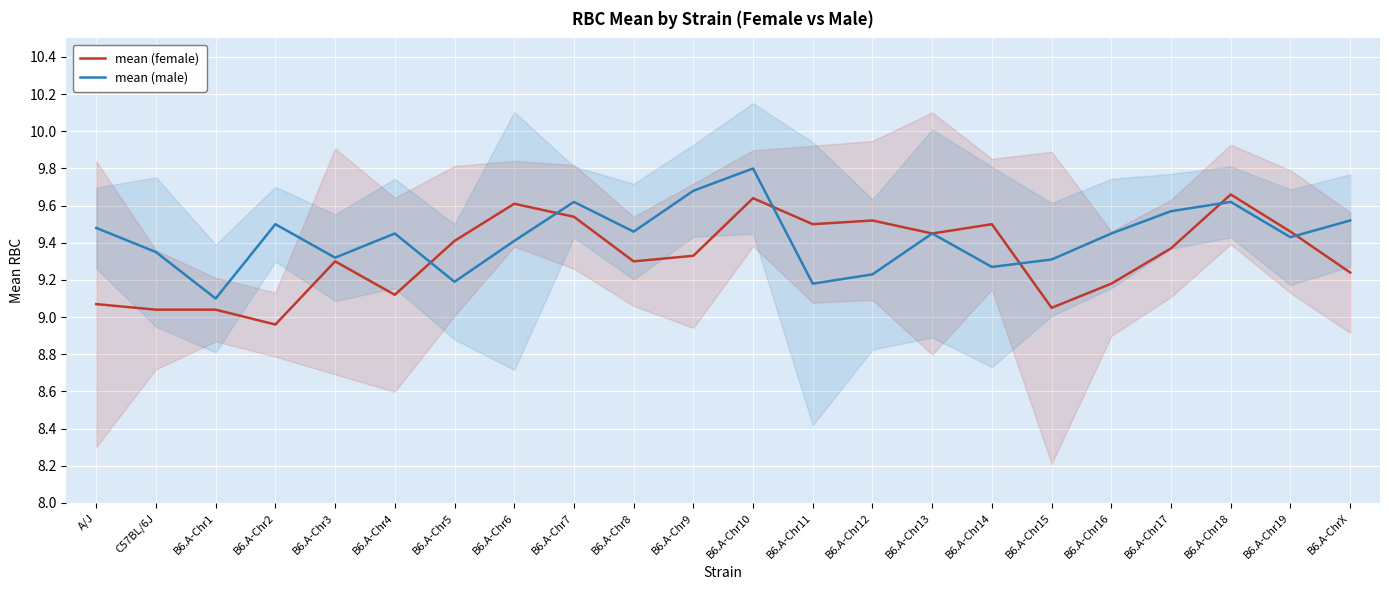

Reading left to right, extract all data points from this chart.

mean (female): 9.1	9.0	9.0	9.0	9.3	9.1	9.4	9.6	9.5	9.3	9.3	9.6	9.5	9.5	9.4	9.5	9.1	9.2	9.4	9.7	9.5	9.2
mean (male): 9.5	9.3	9.1	9.5	9.3	9.4	9.2	9.4	9.6	9.5	9.7	9.8	9.2	9.2	9.4	9.3	9.3	9.4	9.6	9.6	9.4	9.5